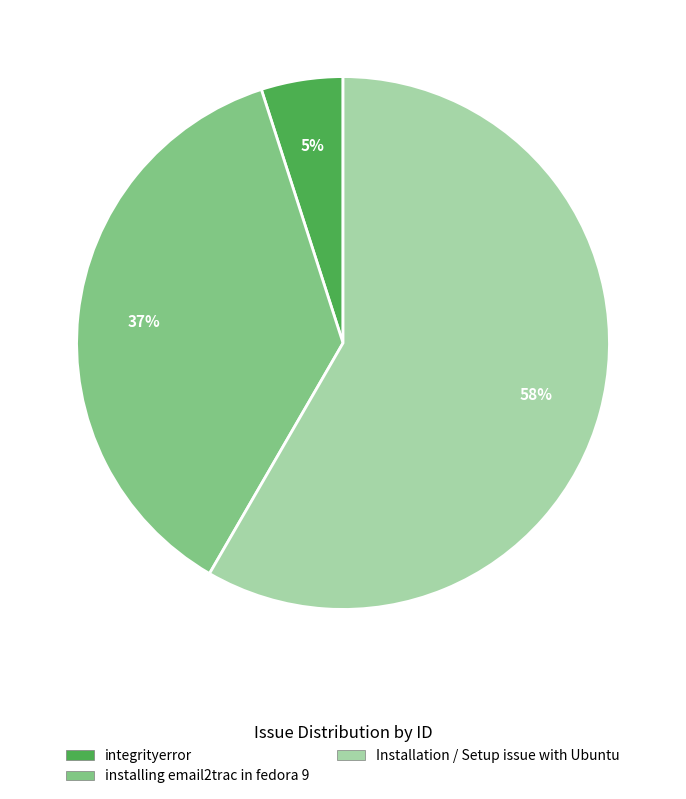

How many segments does this pie chart have?

3